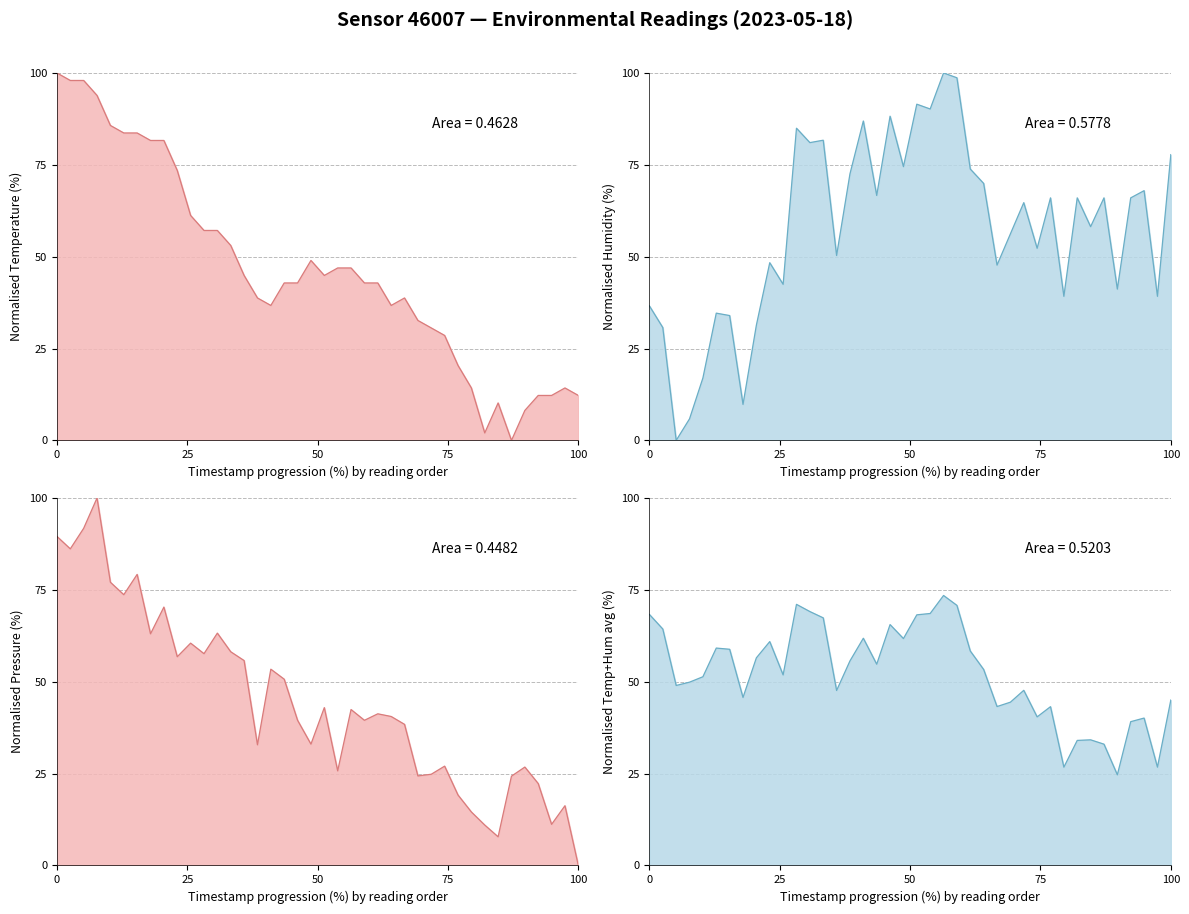

How many positive values does the humidity line series have?

39